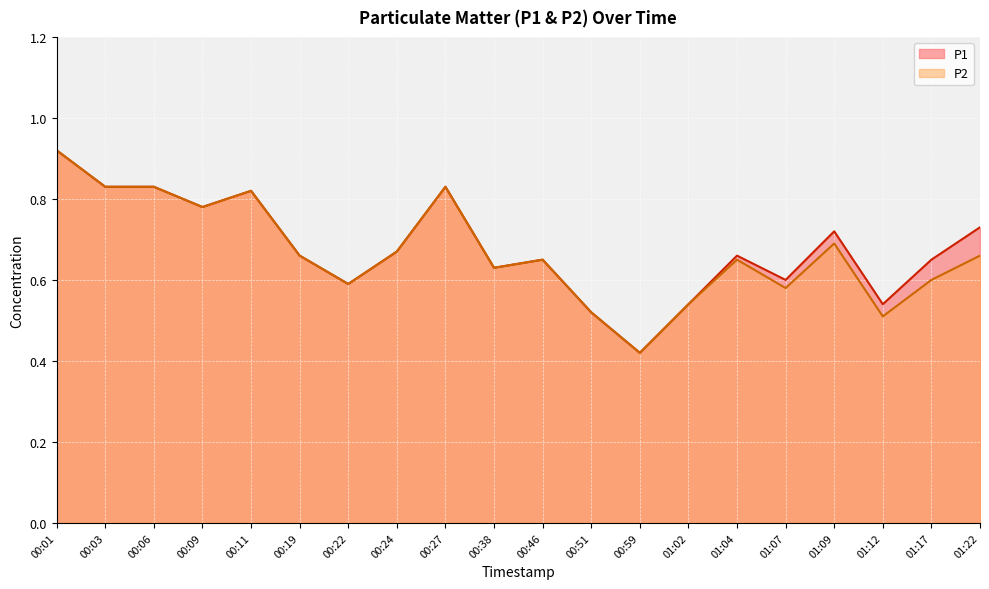

Which series has the largest range (max minus min)?

P1